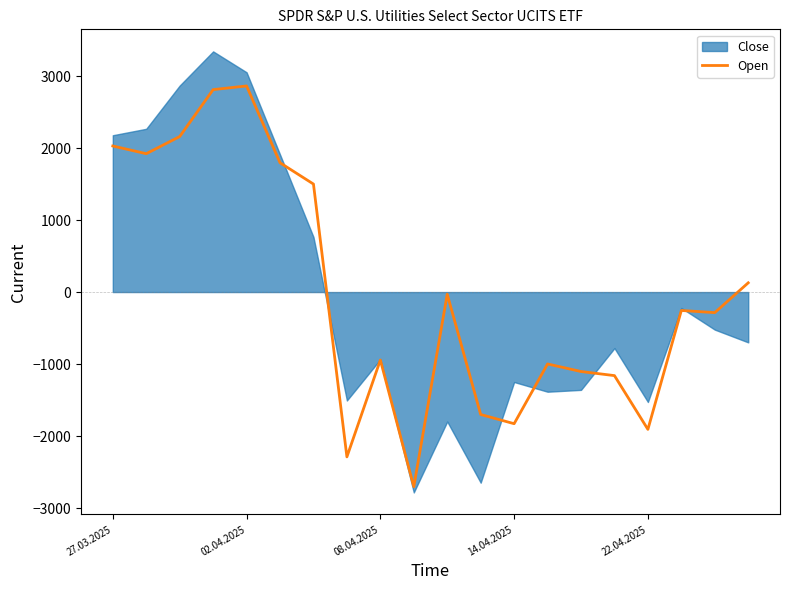

How many values are below zero?

12